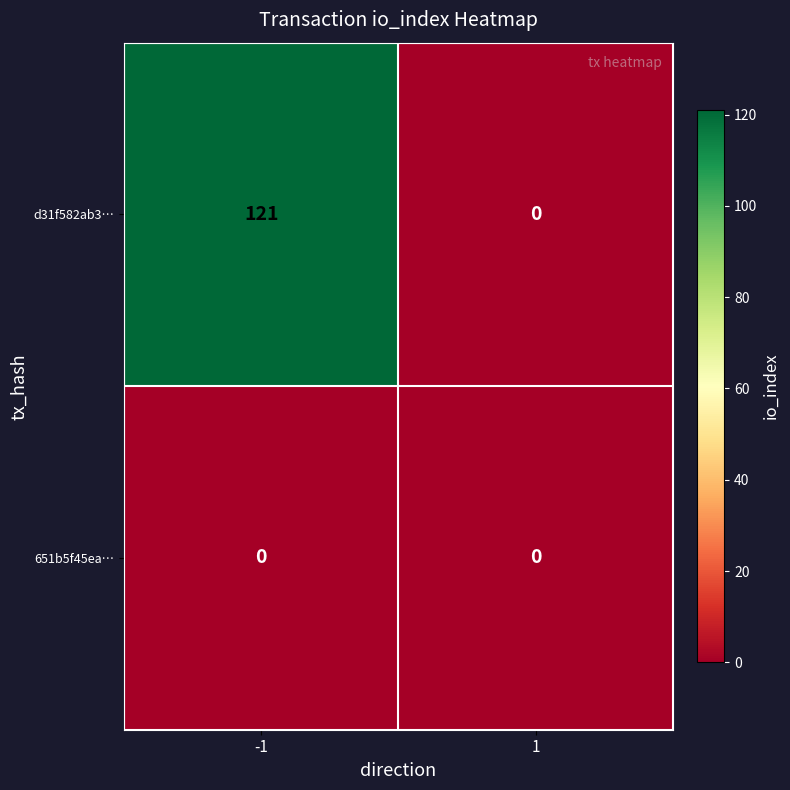

Reading right to left, list all the values displayed in this chart.

d31f582ab3…: 1=0	-1=121
651b5f45ea…: 1=0	-1=0